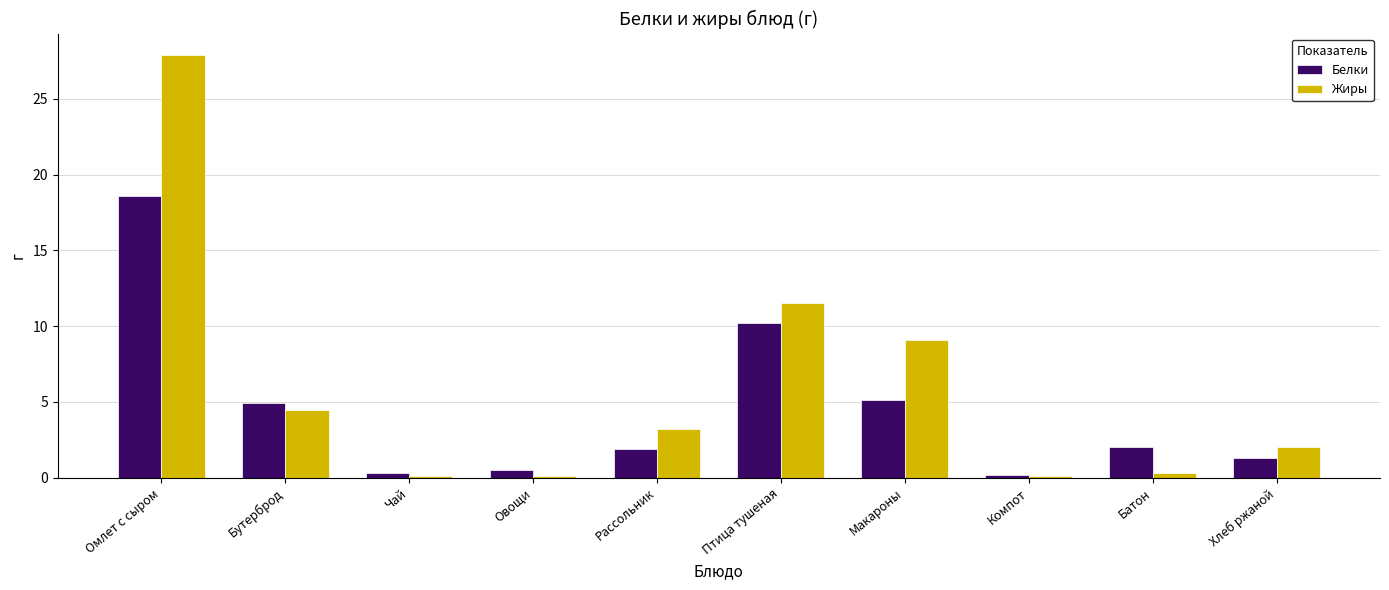

Where is Жиры nearest to the value 14?

Птица тушеная